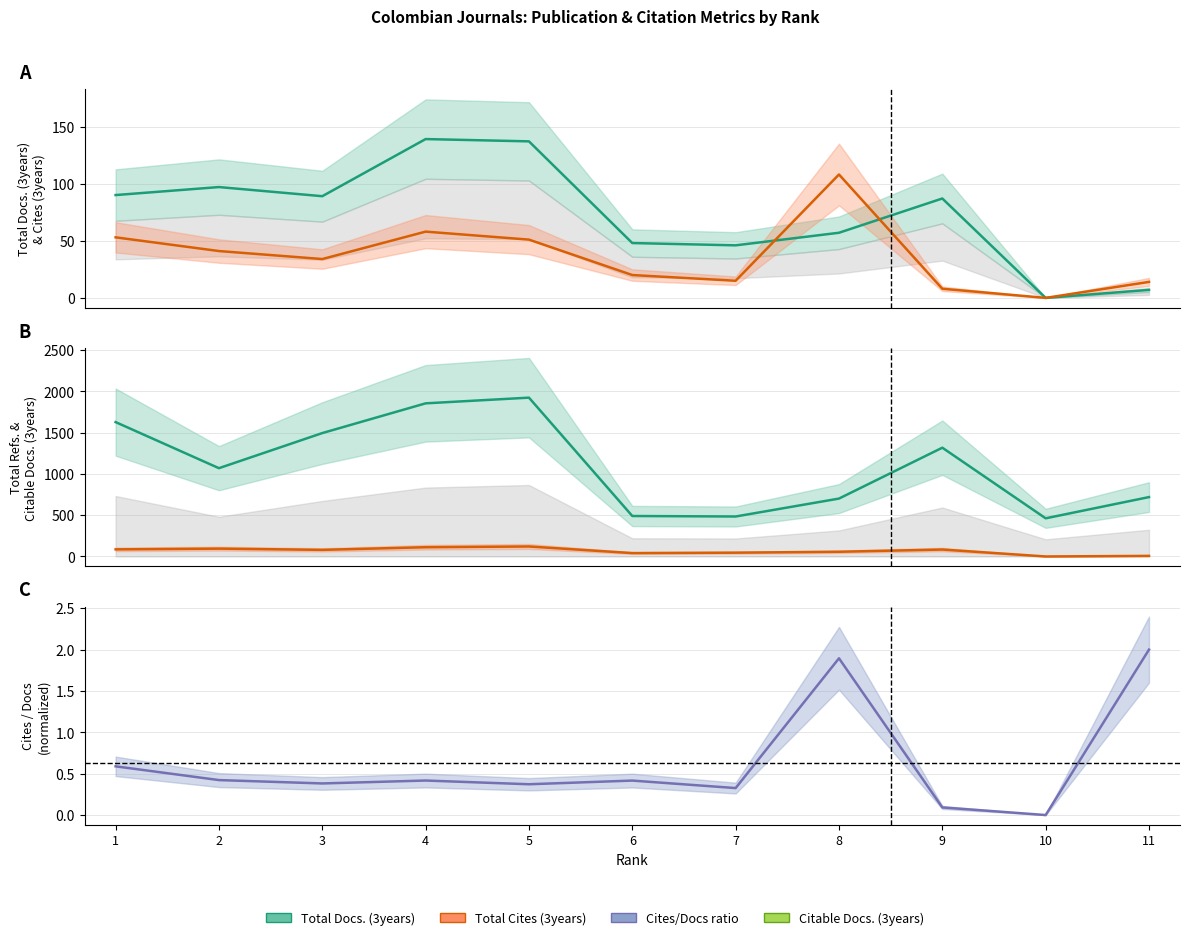

True or false: Total Docs. (3years) and Citable Docs. (3years) cross at least once.

False